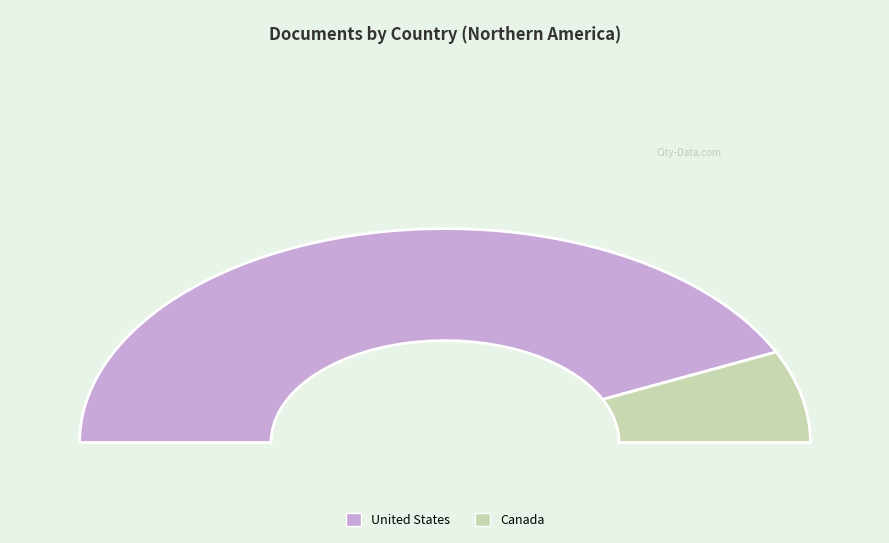

The United States slice represents 99% of the pie. True or false?

False